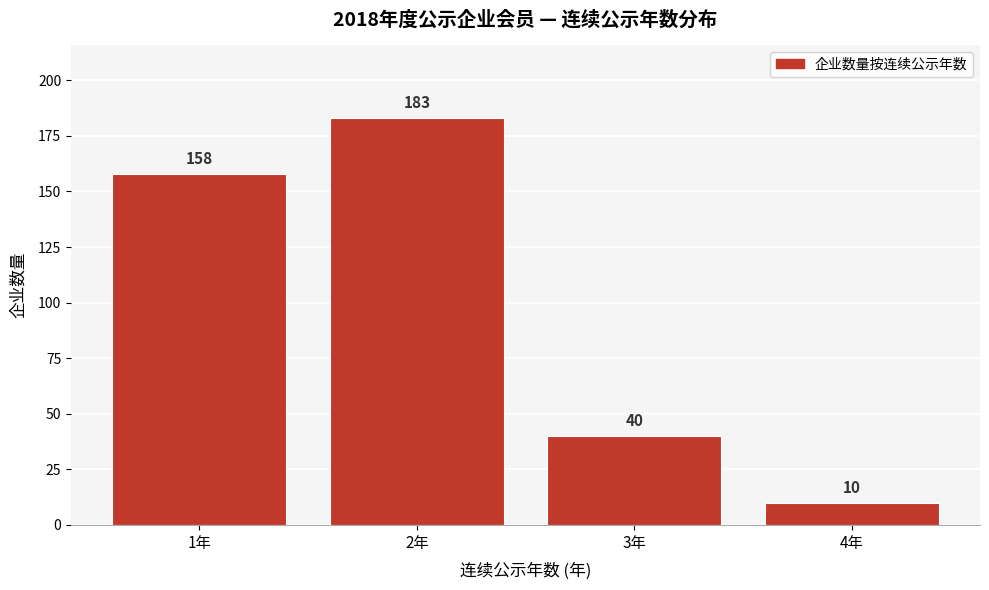

Reading left to right, list all the values displayed in this chart.

1年=158	2年=183	3年=40	4年=10